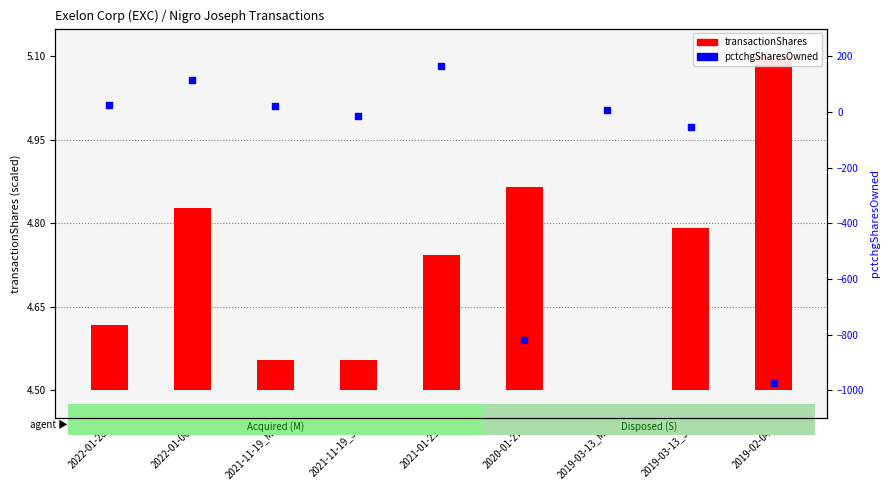

What is the total value across all series at 2019-03-13_M?

9.0